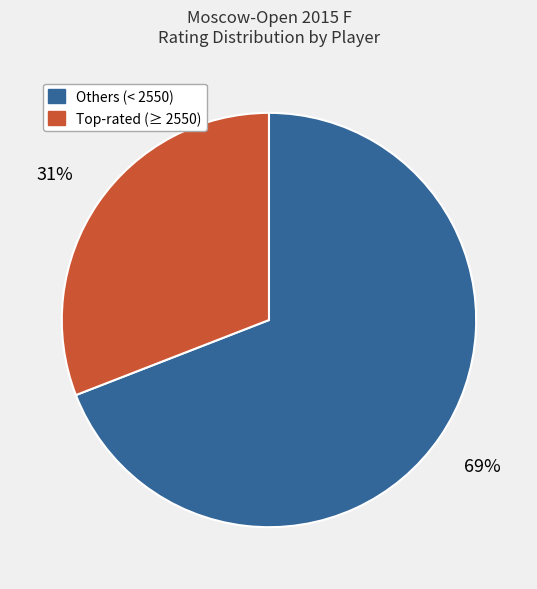

Is there a majority slice in this chart?

Yes